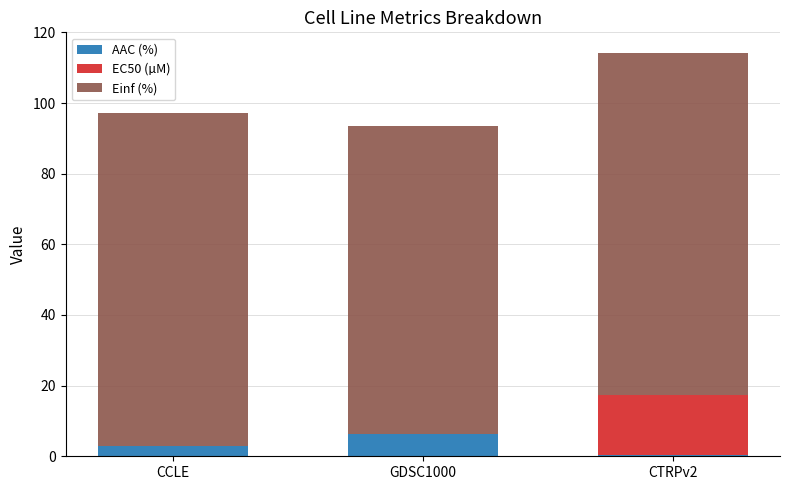

What is the maximum value for AAC (%)?

6.4